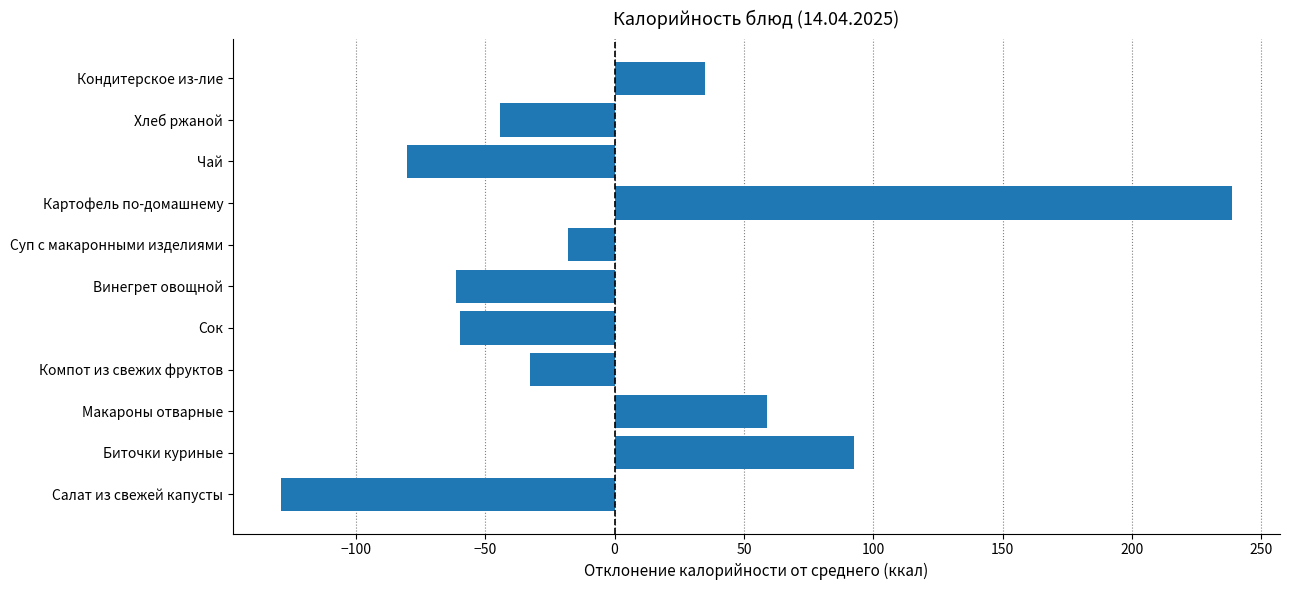

Which category has the lowest value across all series?

Салат из свежей капусты